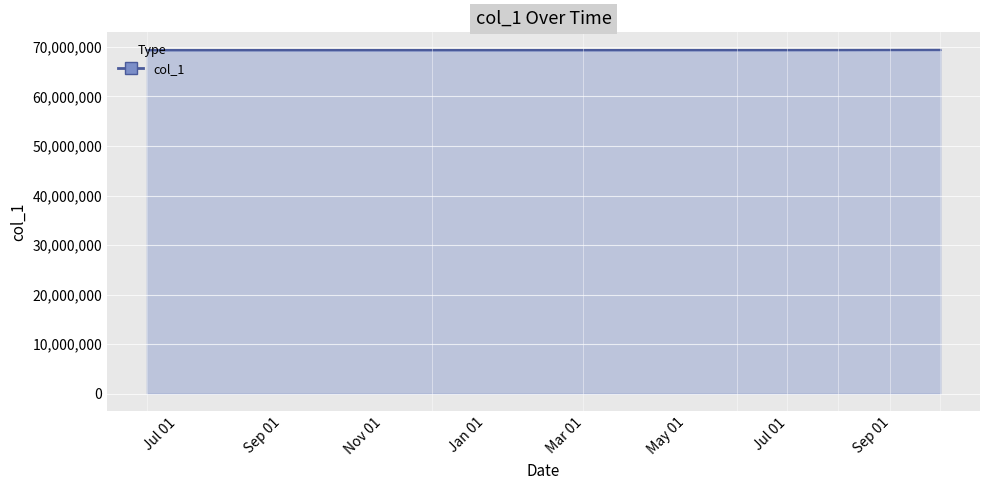

Rank the categories by value from lowest to highest.

Jul 01, Sep 01, Nov 01, Jan 01, Mar 01, May 01, Jul 01, Sep 01